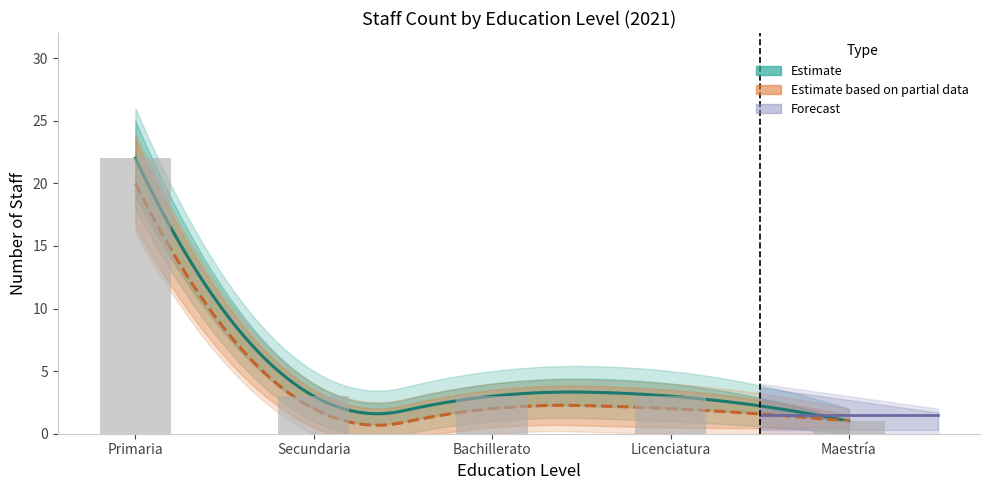

True or false: Licenciatura has a value of 1 at Licenciatura.

False